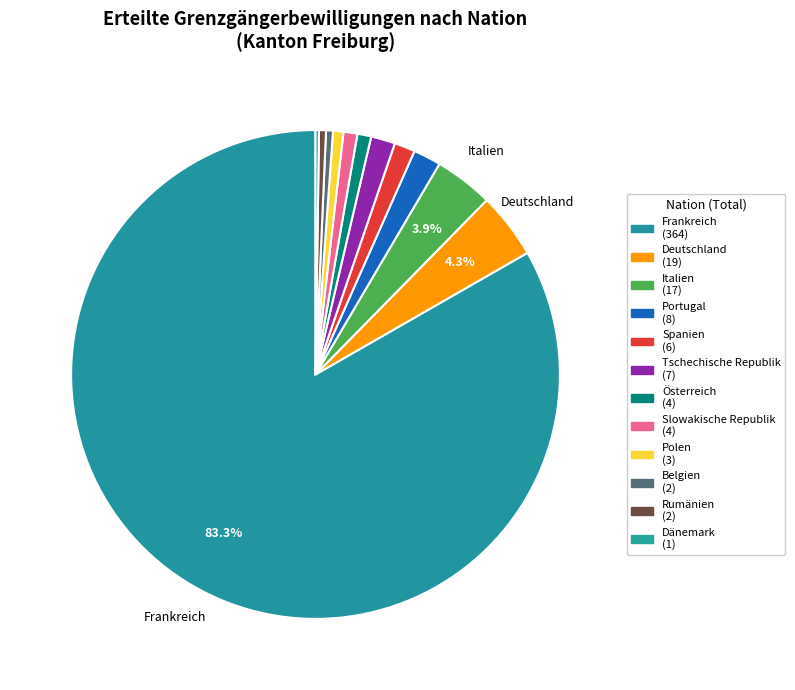

How many slices are in this pie chart?

12